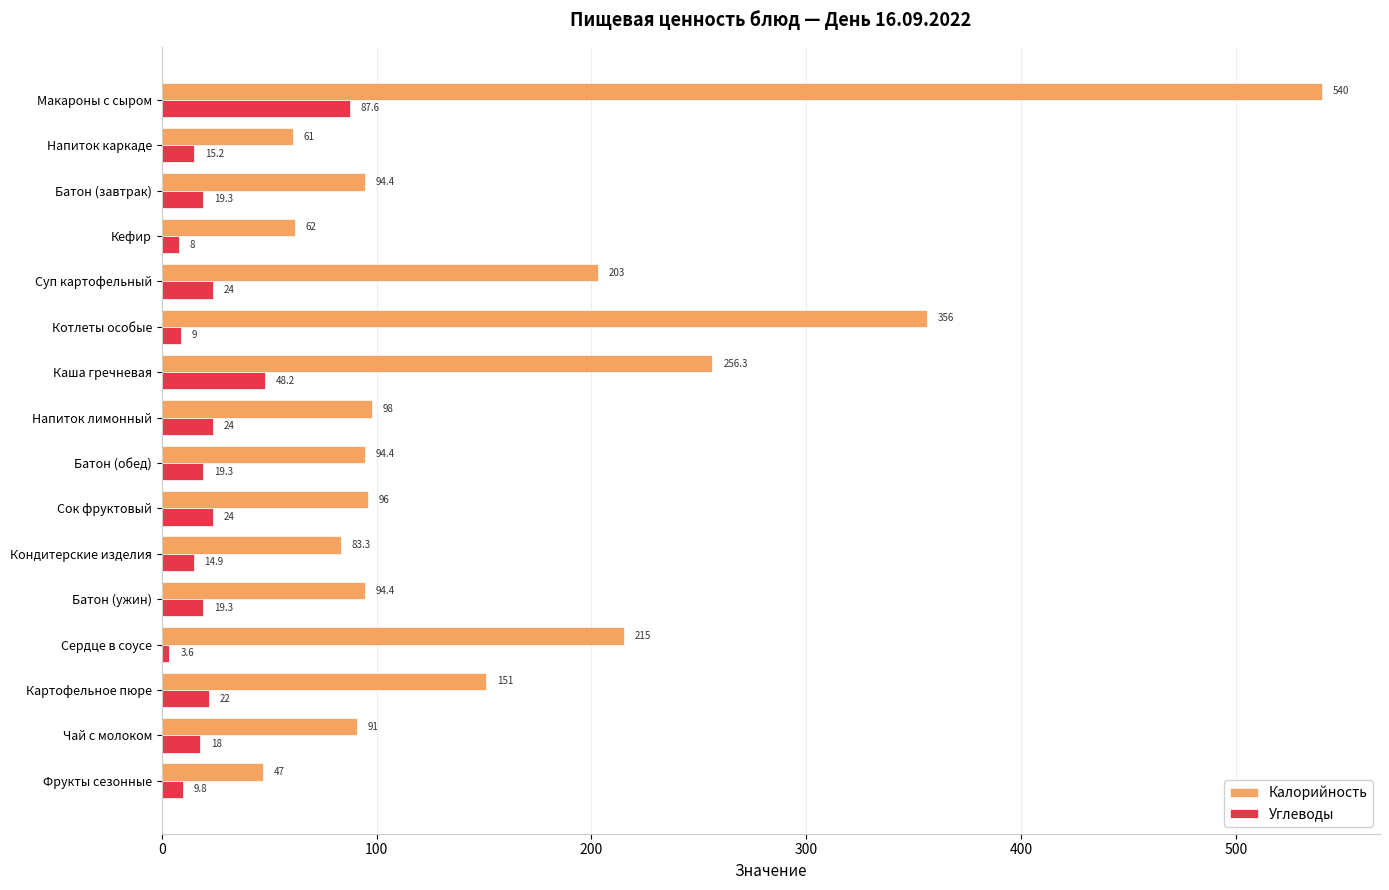

Rank the series by their maximum value, from highest to lowest.

Калорийность, Углеводы